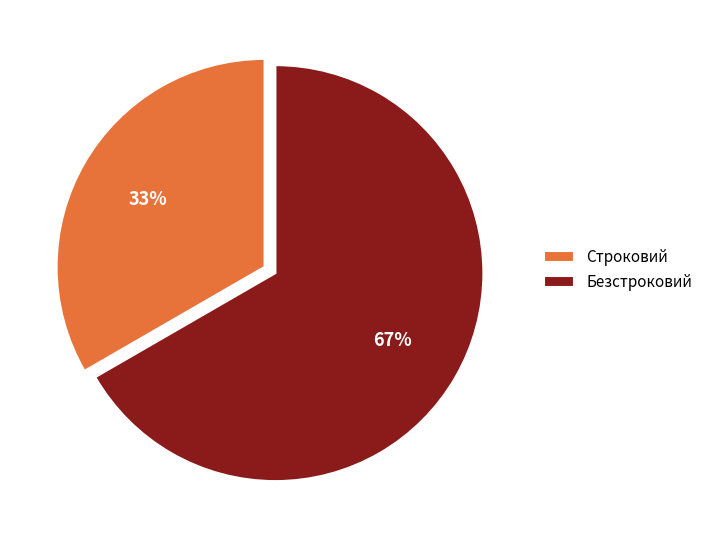

How many segments does this pie chart have?

2